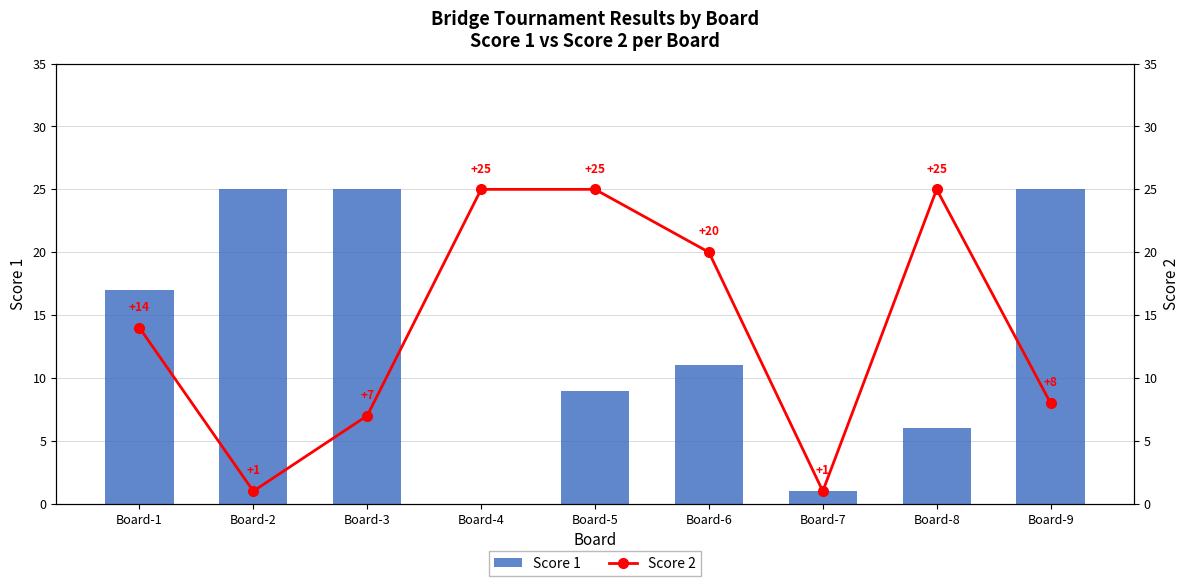

At how many categories does at least one series exceed 9?

8